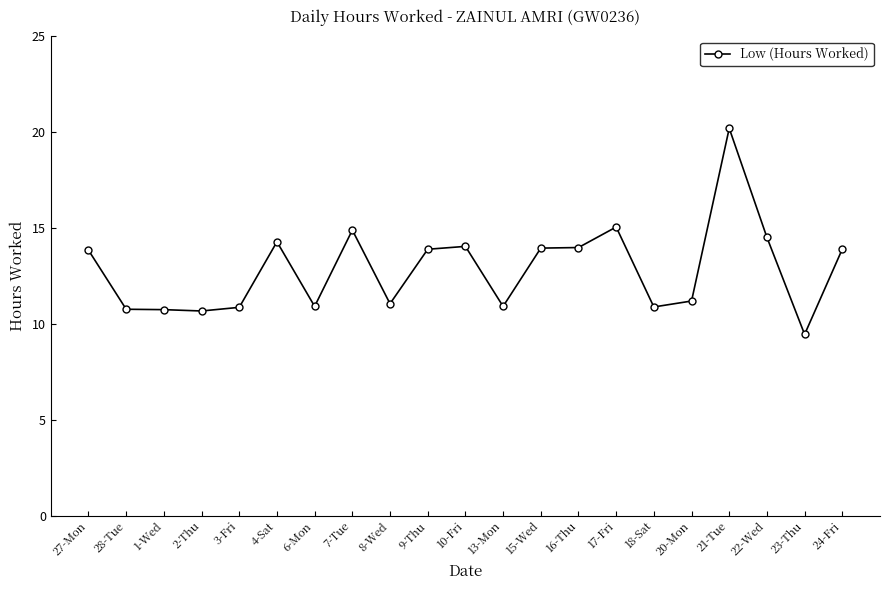

How many data points are above 13?

11